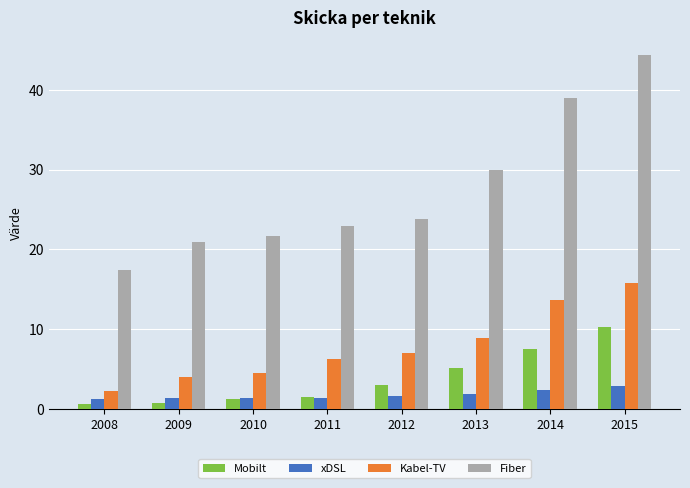

At which label does Kabel-TV reach its peak?

2015